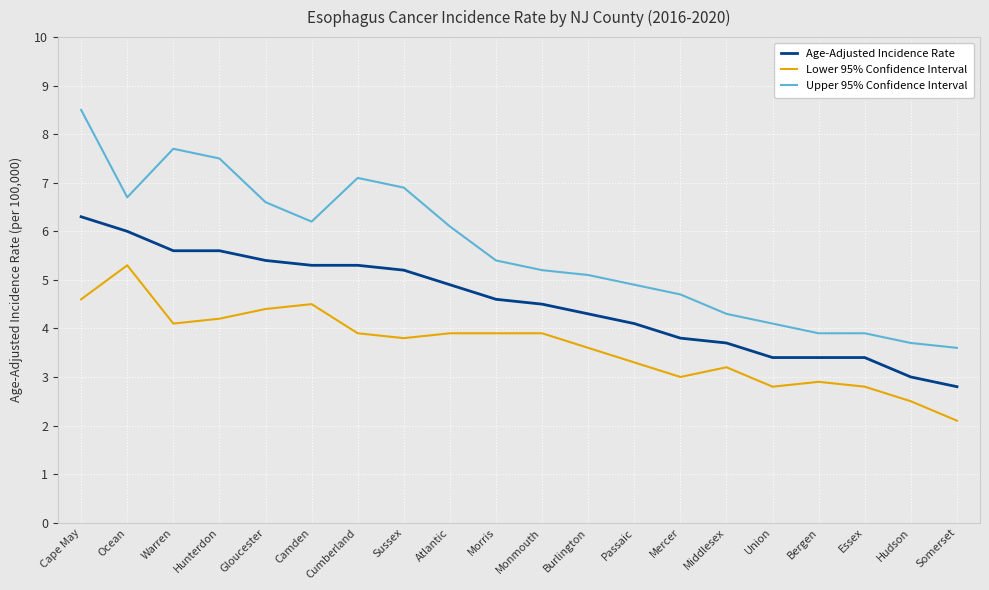

True or false: Upper 95% Confidence Interval and Lower 95% Confidence Interval intersect in this chart.

False